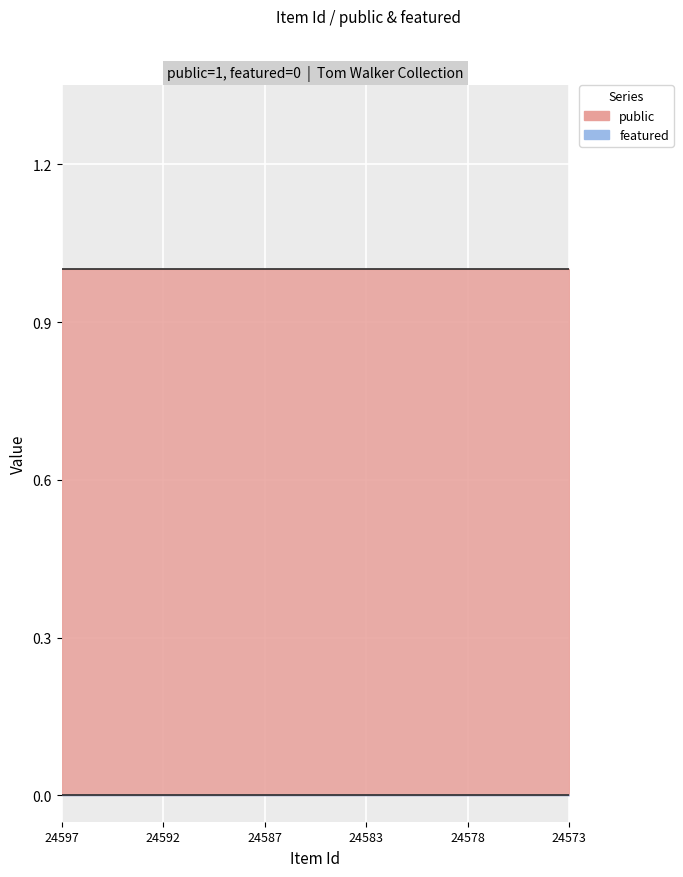

True or false: public and featured cross at least once.

False